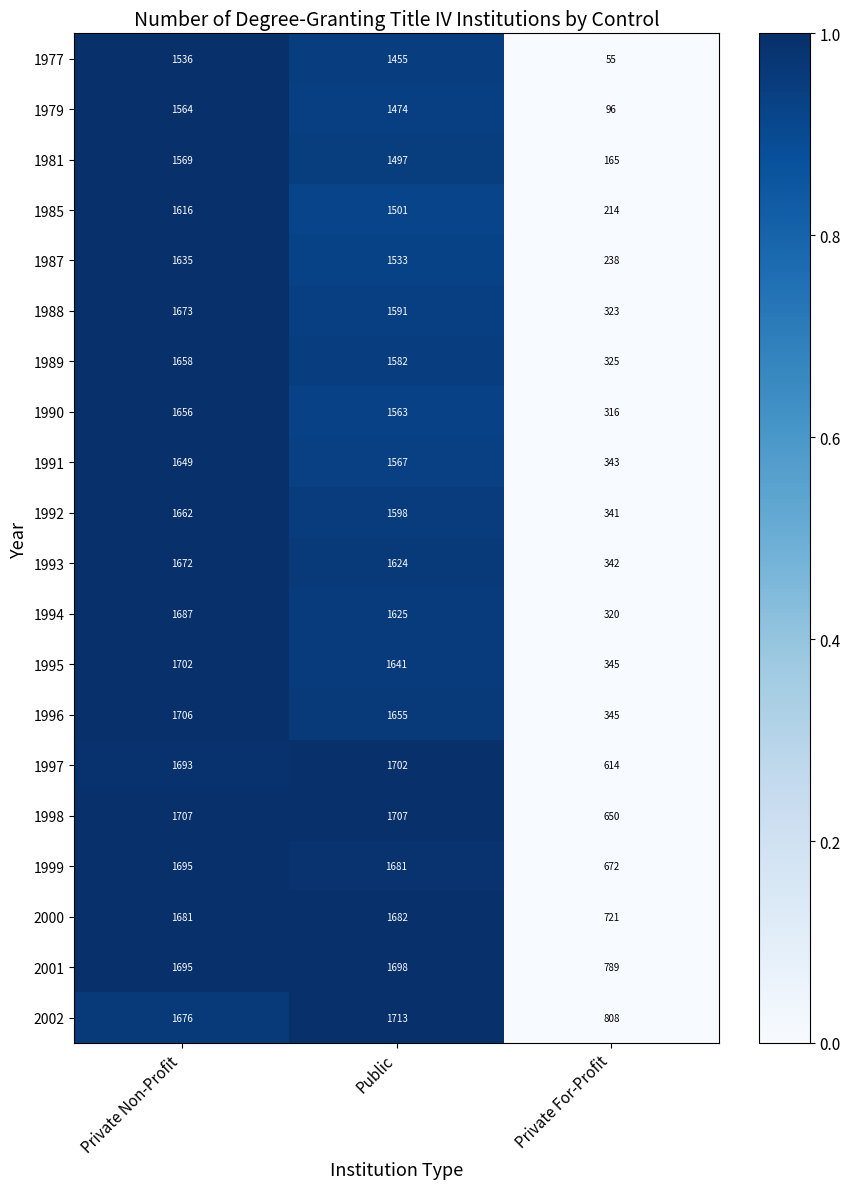

Where does the 1991 series first go above 1567?

Private Non-Profit